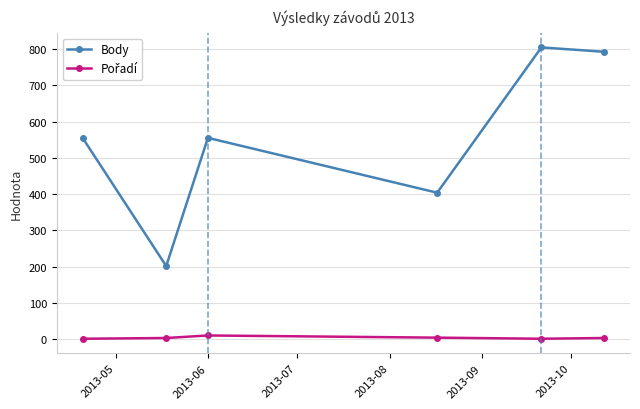

What is the average value of the Body series?

552